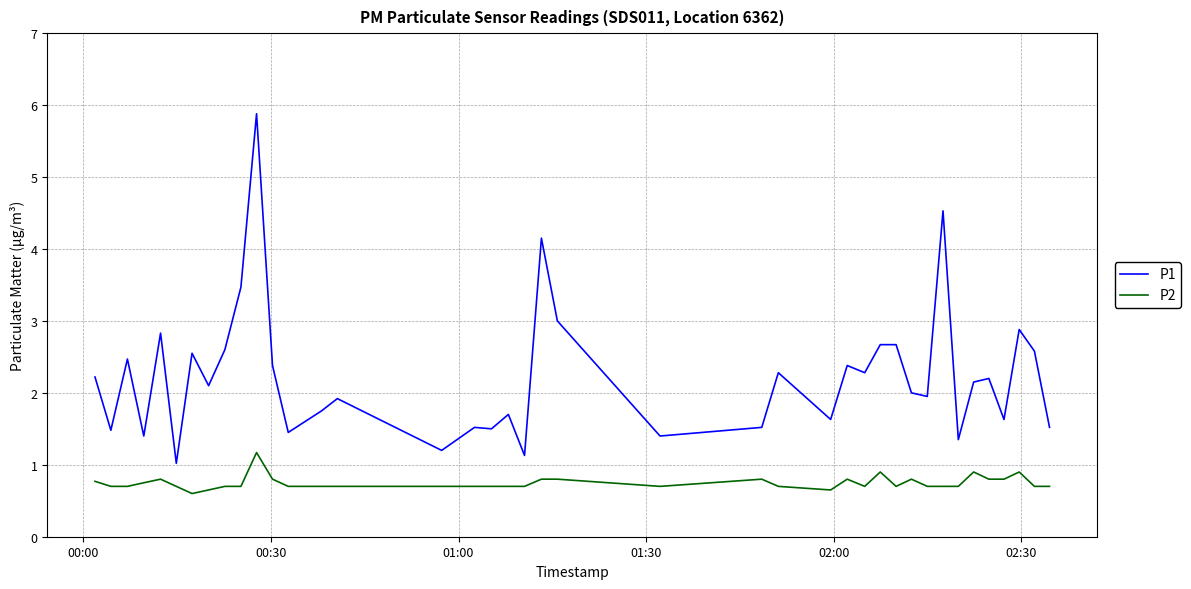

True or false: P1 and P2 intersect in this chart.

False